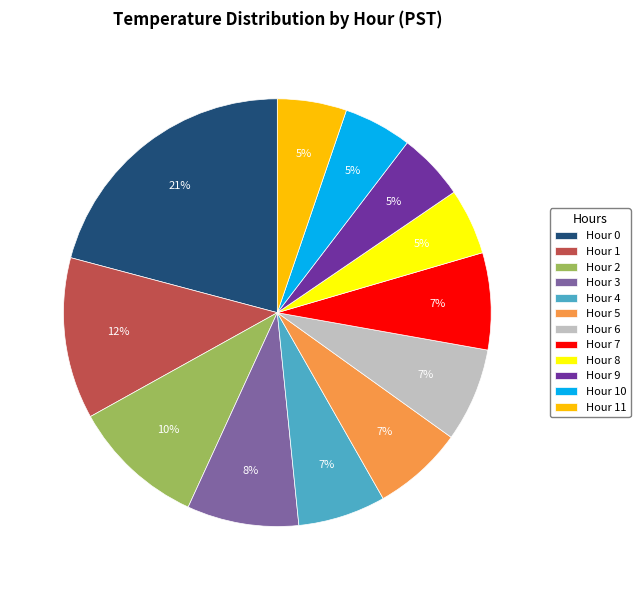

To the nearest percent, what is the combined percentage of Hour 8 and Hour 9?

10%